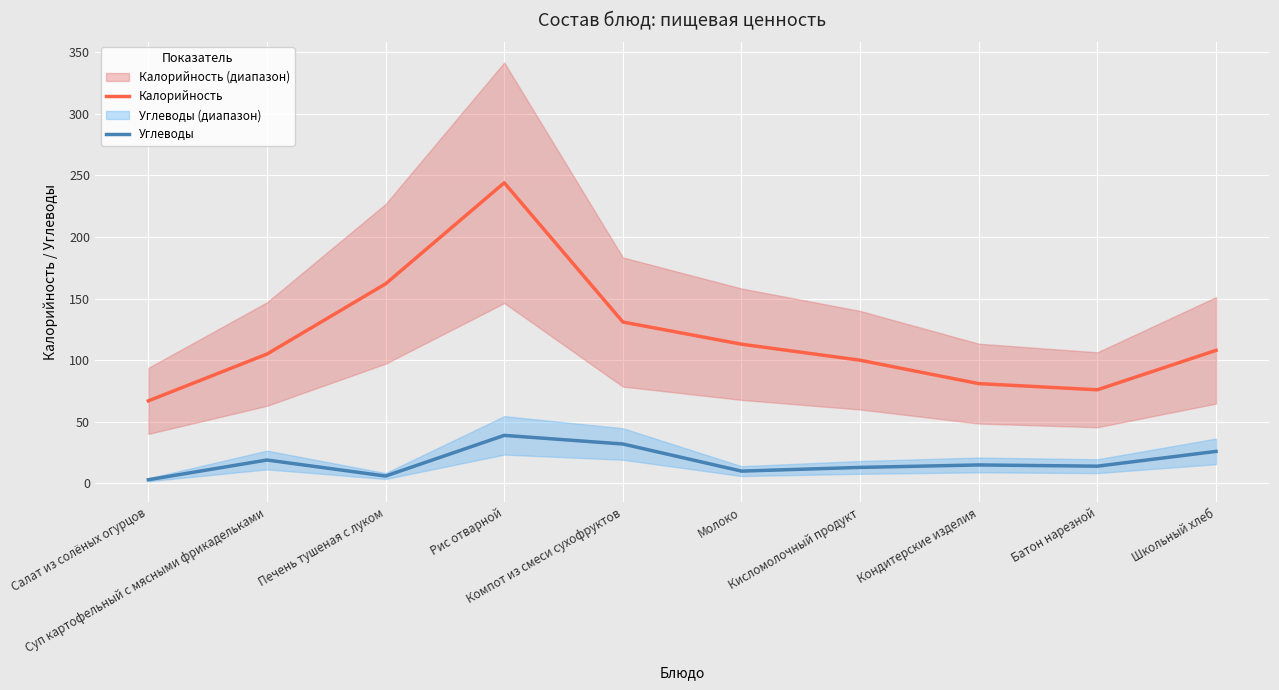

At which label is Углеводы closest to 21?

Суп картофельный с мясными фрикадельками